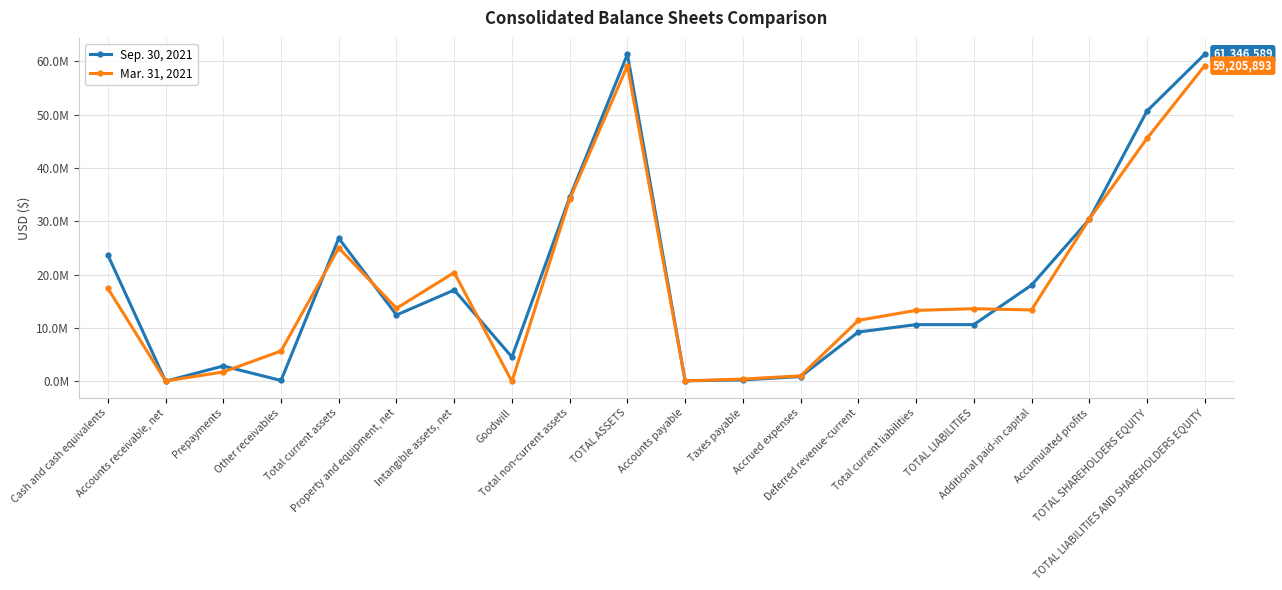

Which series has the widest spread of values?

Sep. 30, 2021